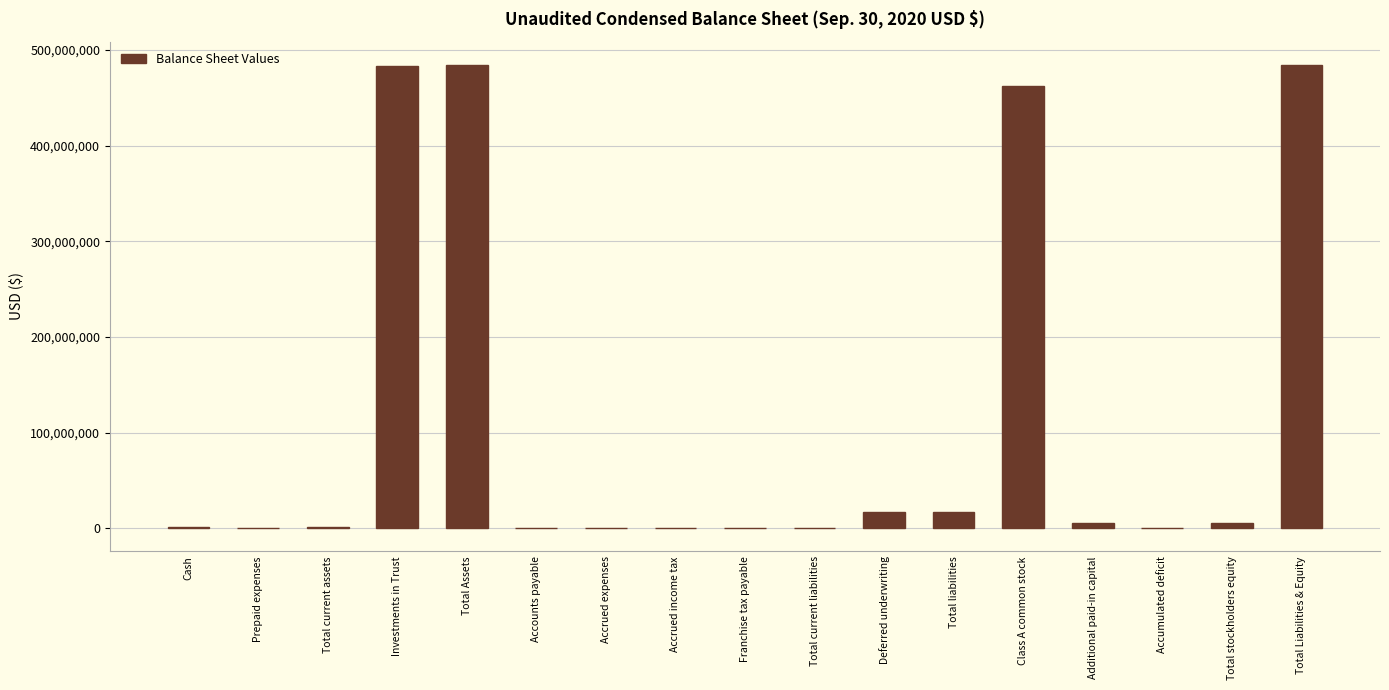

At which label is the value closest to 242214047?

Class A common stock